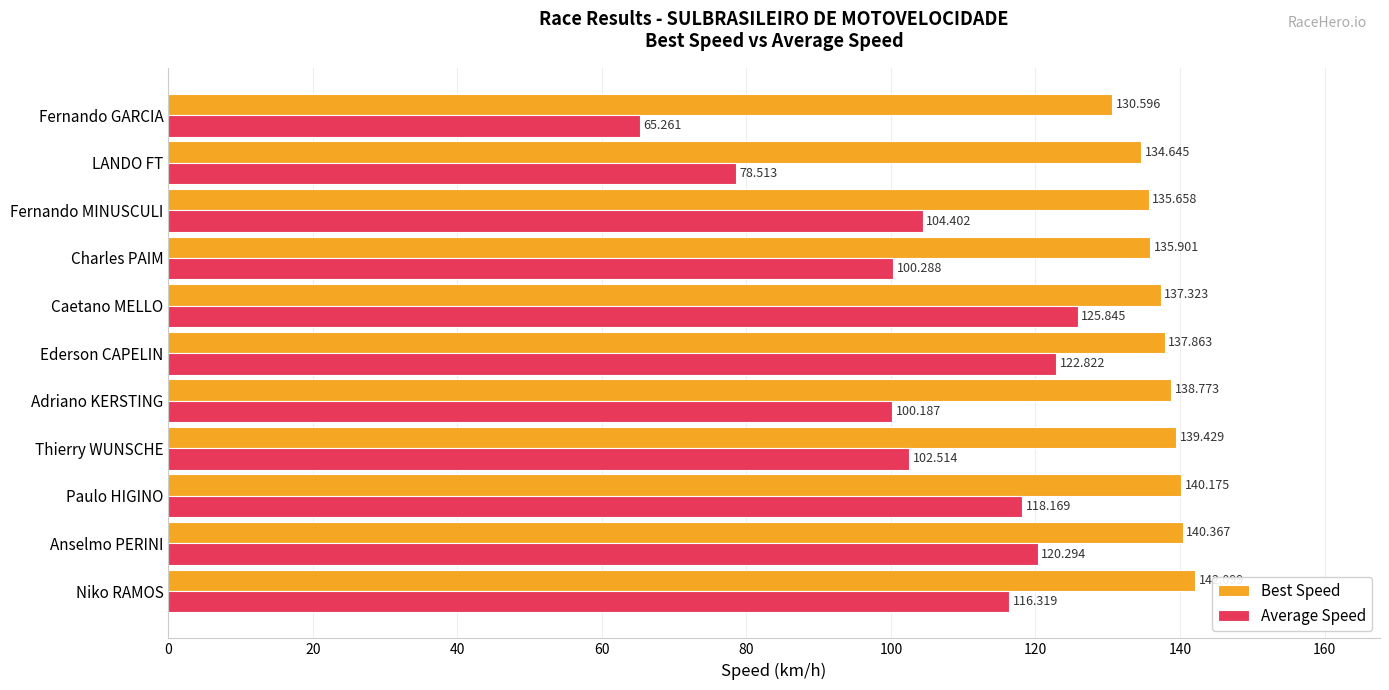

Which series has the largest total across all categories?

Best Speed